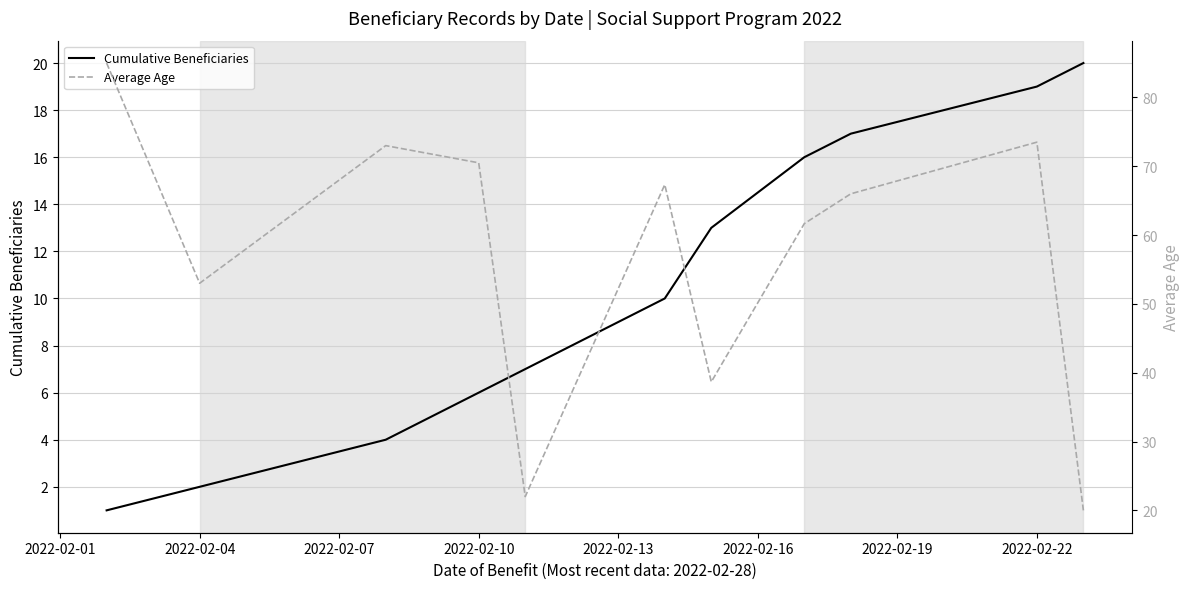

What is the value of the Average Age point at the 11th from the left?

20.0